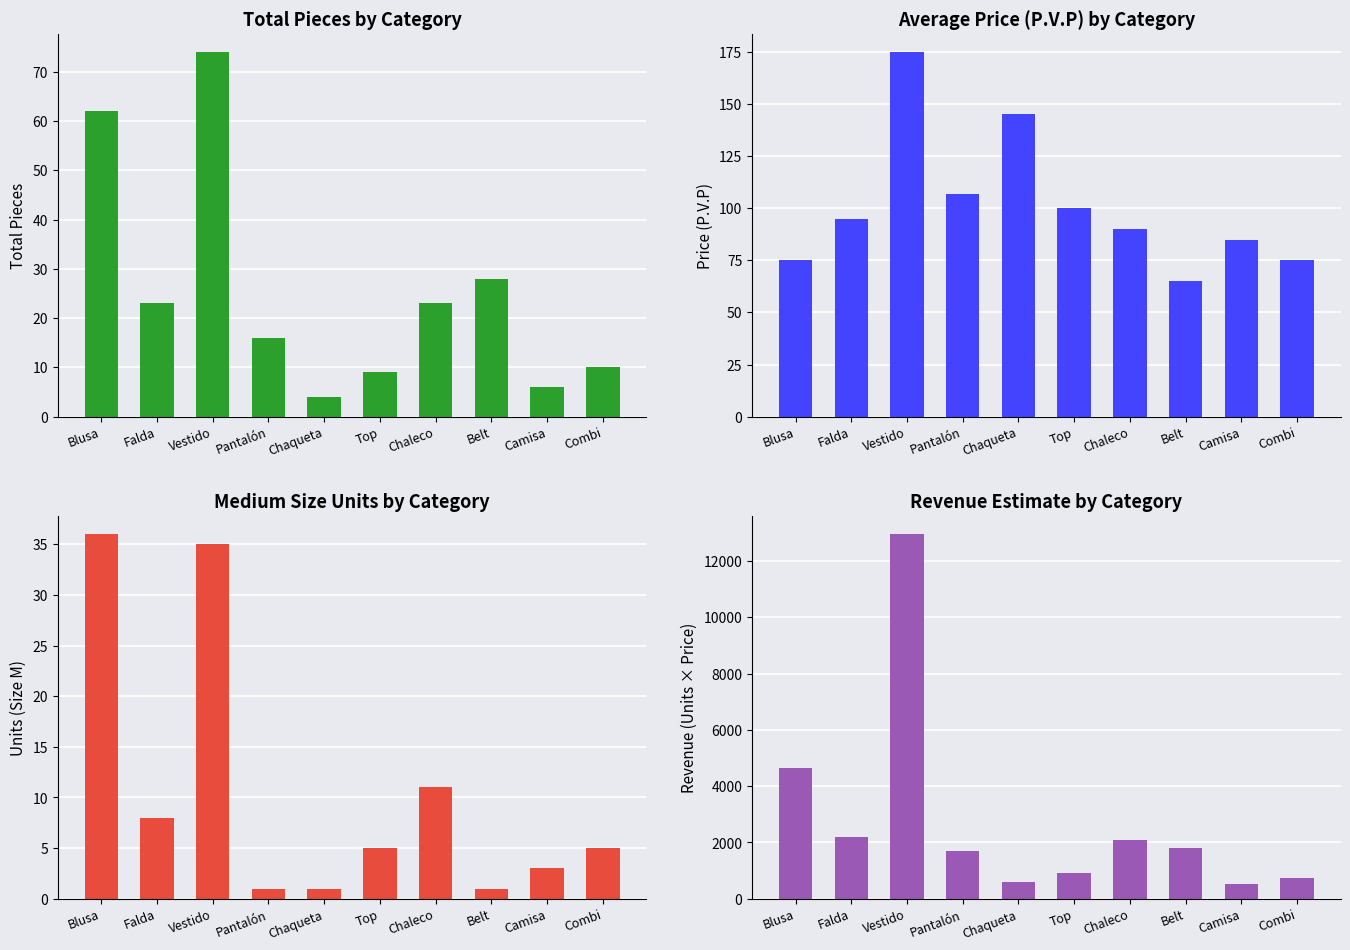

What is the sum of the P.V.P values at Chaqueta and Belt?

210